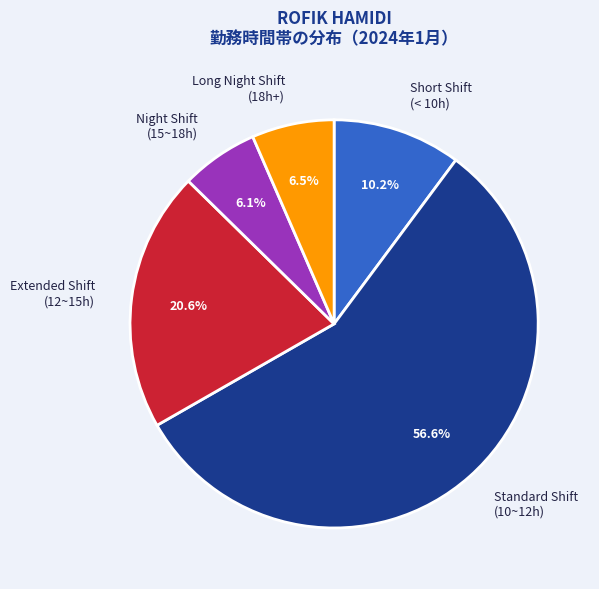

What is the largest slice in the pie chart?

Standard Shift (10~12h)